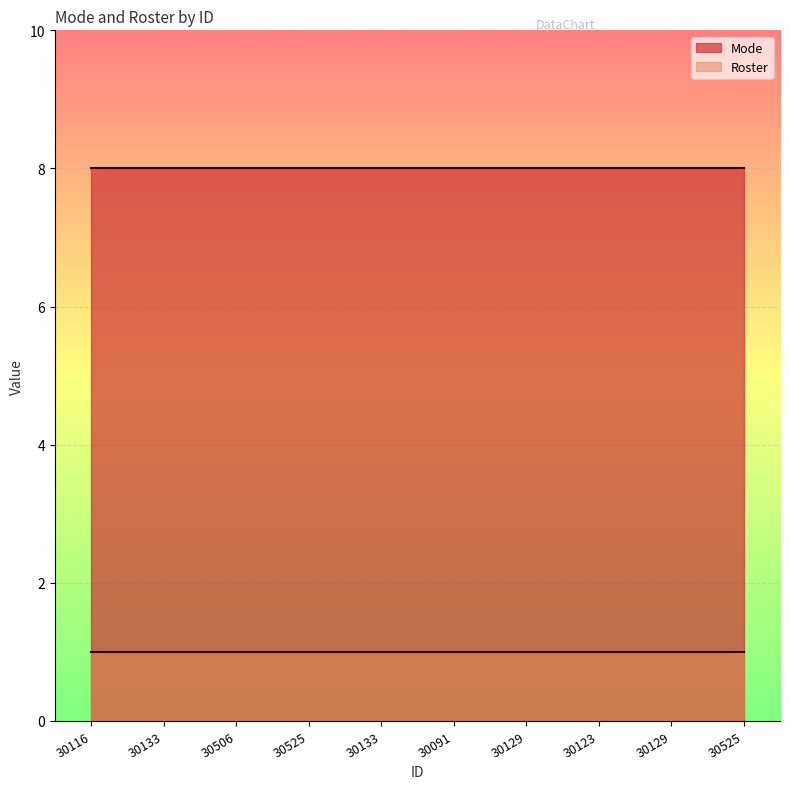

Reading left to right, transcribe all the data shown in this chart.

Mode: 8	8	8	8	8	8	8	8	8	8
Roster: 1	1	1	1	1	1	1	1	1	1